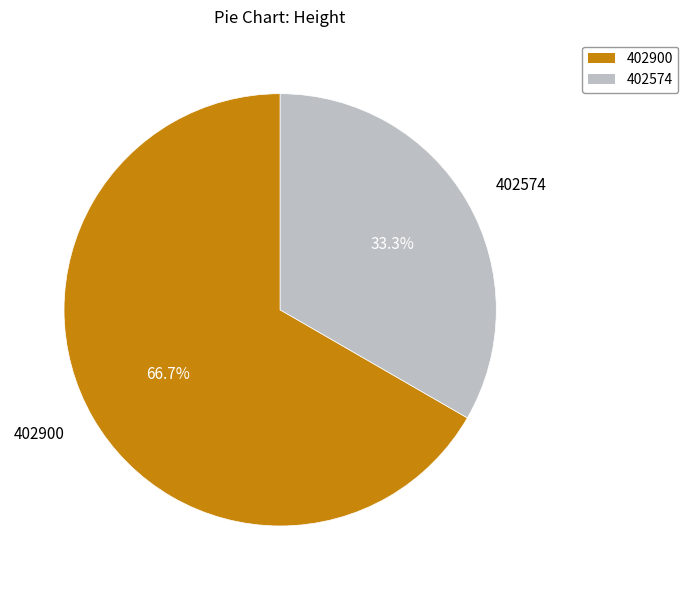

Is the sum of 402574 and 402900 greater than half?

Yes